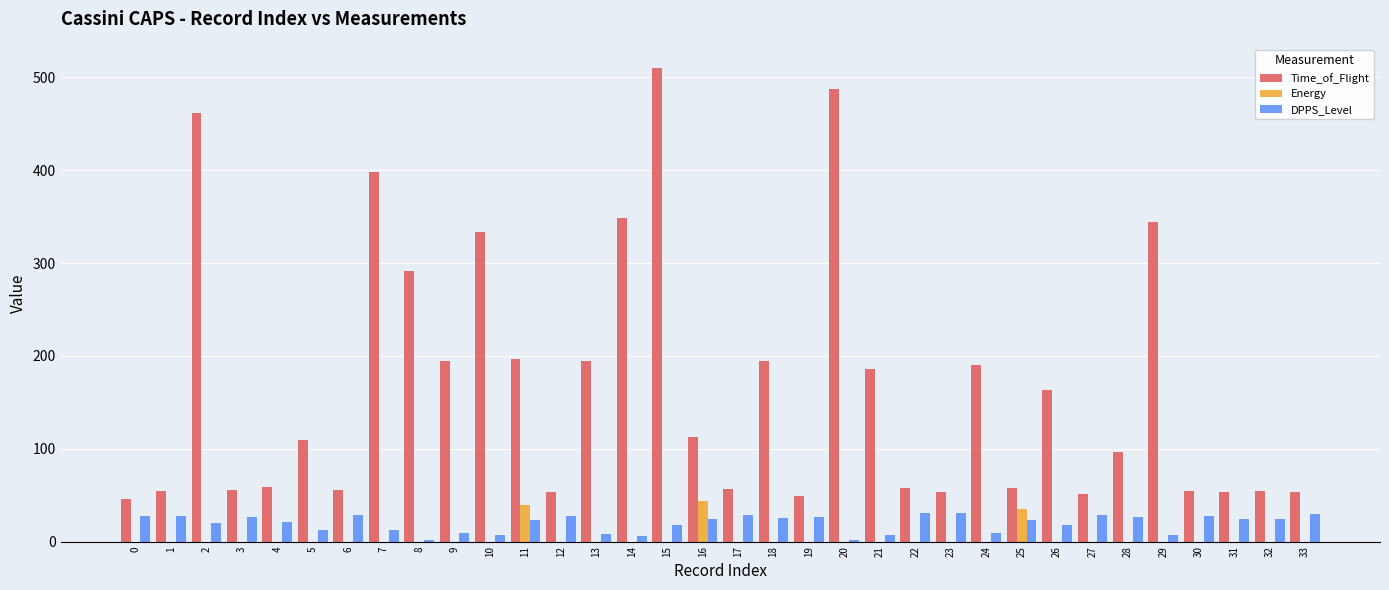

How many values in the Energy series exceed 0?

3